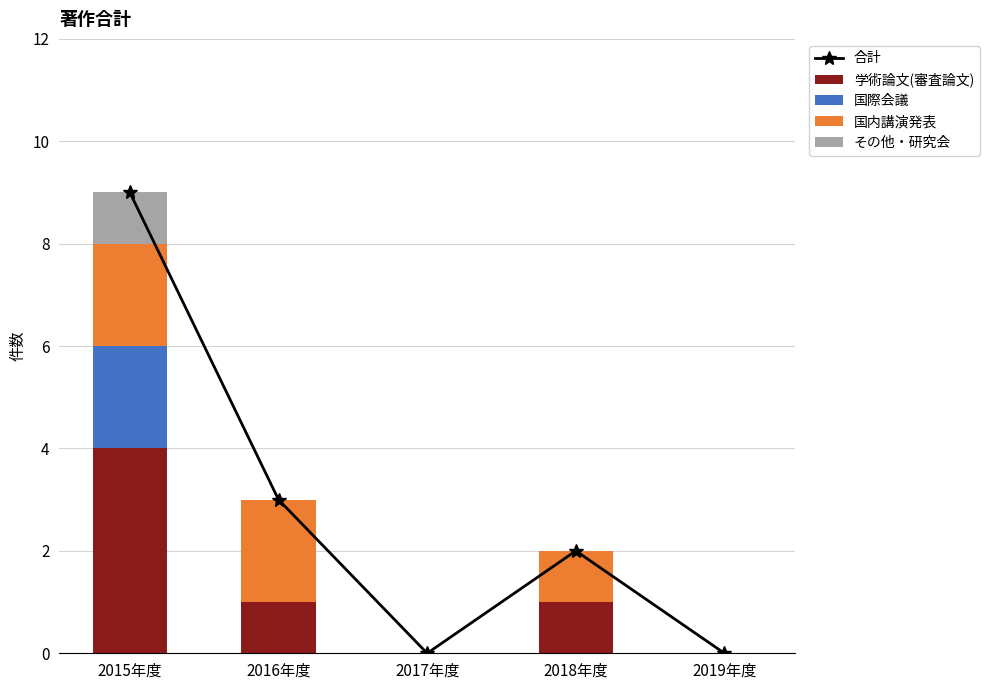

What is the value of the 学術論文(審査論文) bar at the 2nd from the left?

1